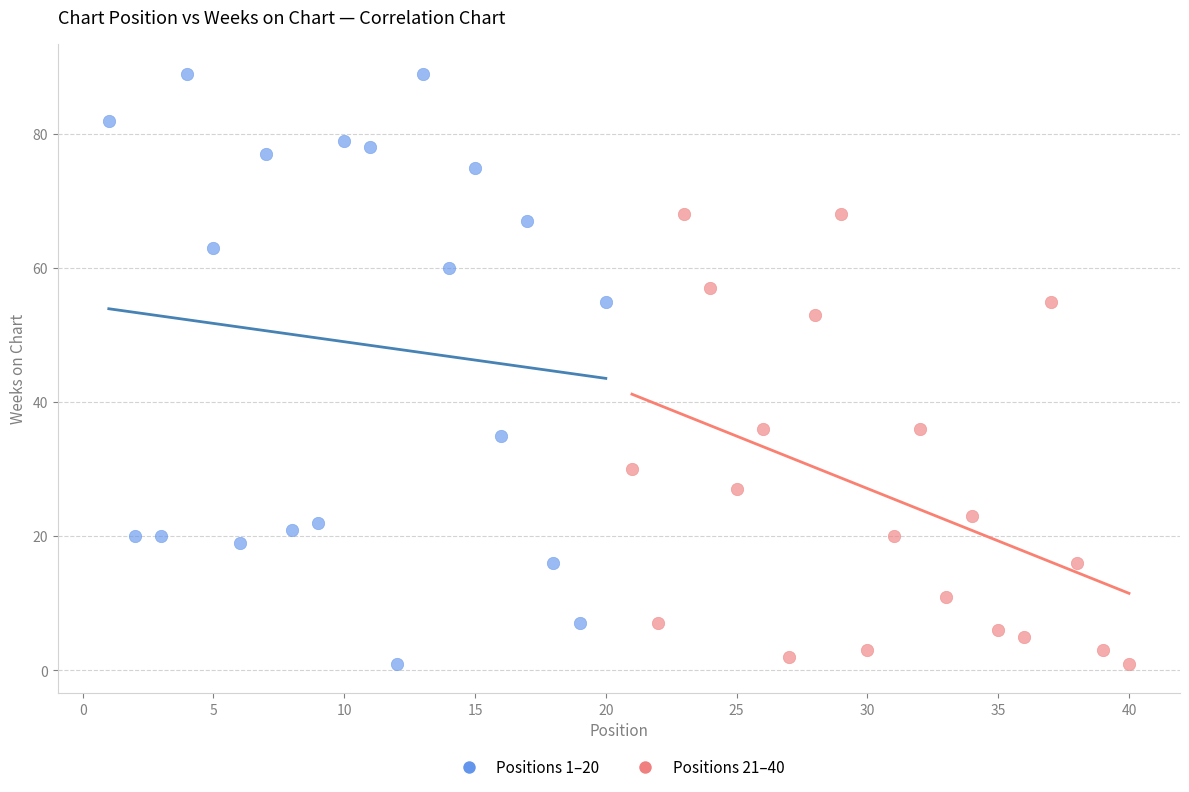

Which series has the widest spread of Y values?

Positions 1–20